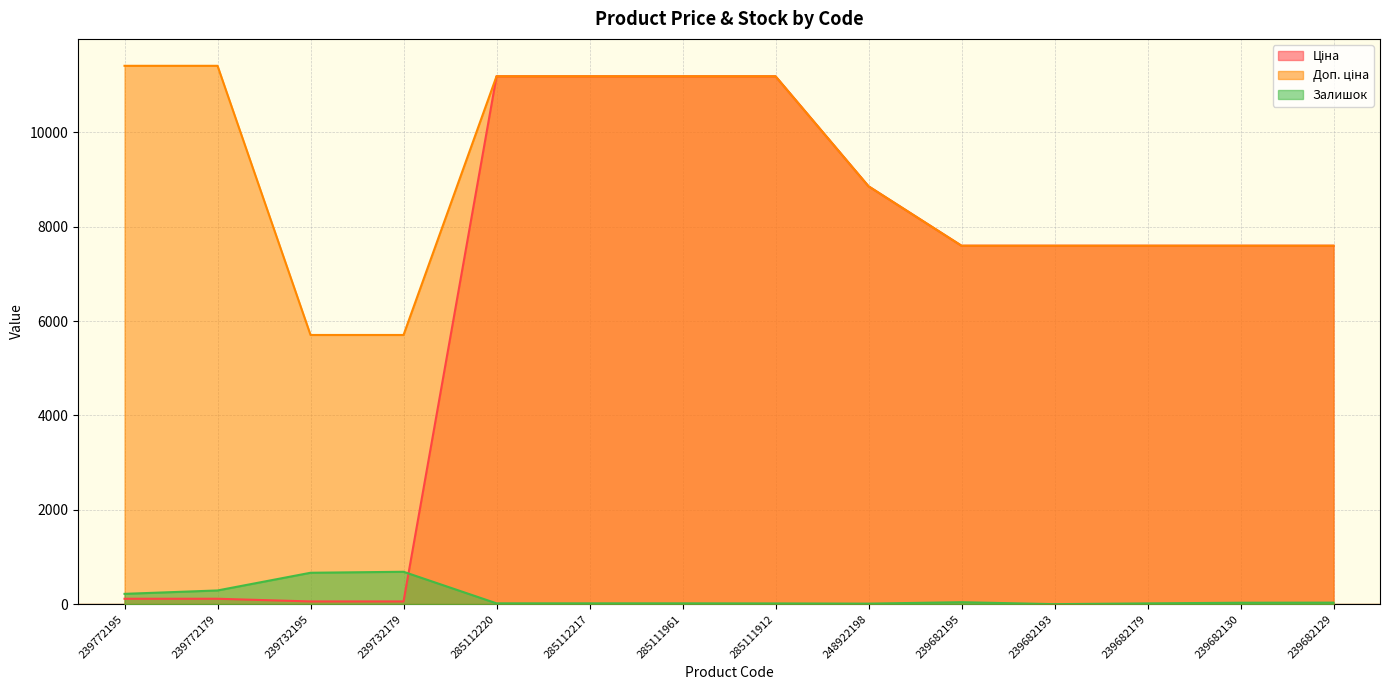

What are all the series names shown in the legend?

Ціна, Доп. ціна, Залишок